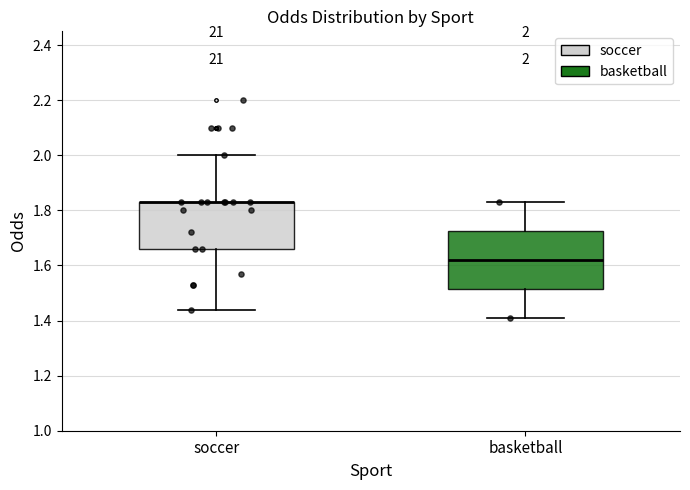

Comparing the boxes themselves (not the whiskers), which one is the tallest?

basketball